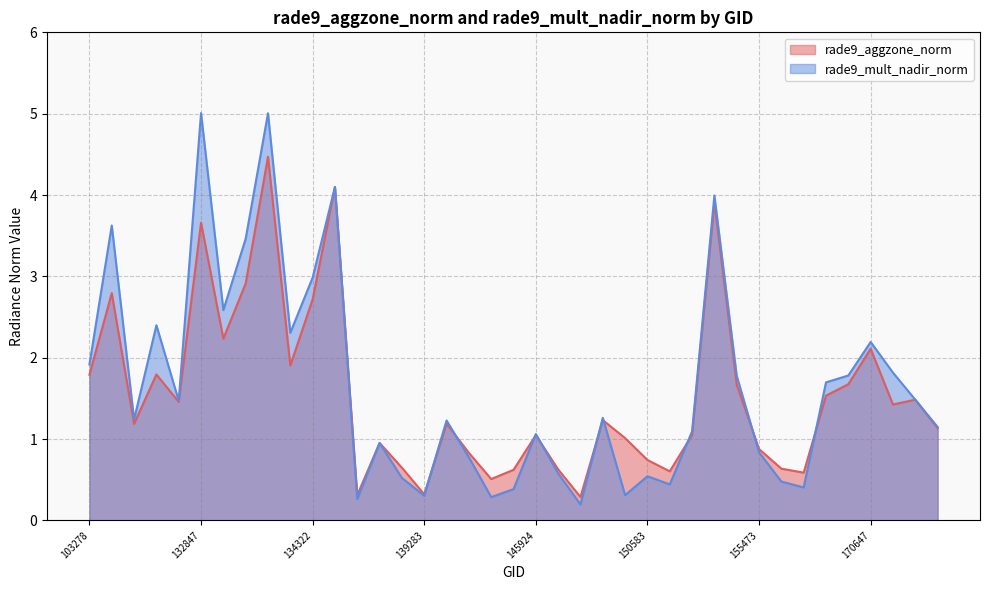

Rank the series by their average value, from lowest to highest.

rade9_aggzone_norm, rade9_mult_nadir_norm